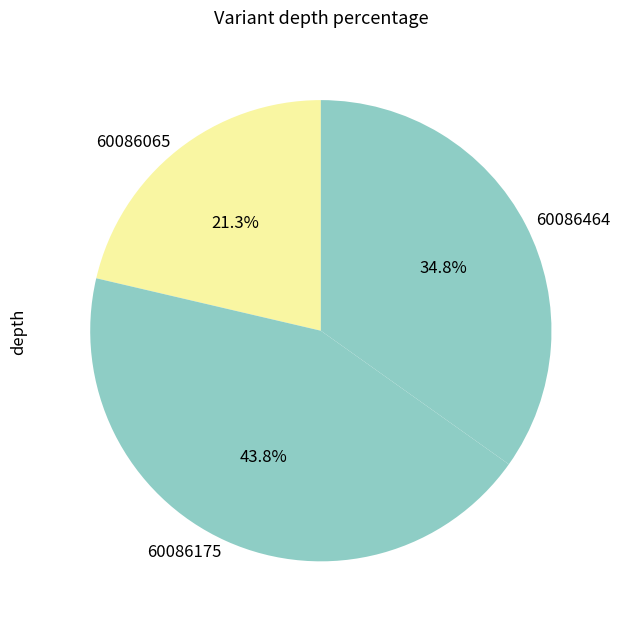

Rank the categories by value from lowest to highest.

60086065, 60086464, 60086175